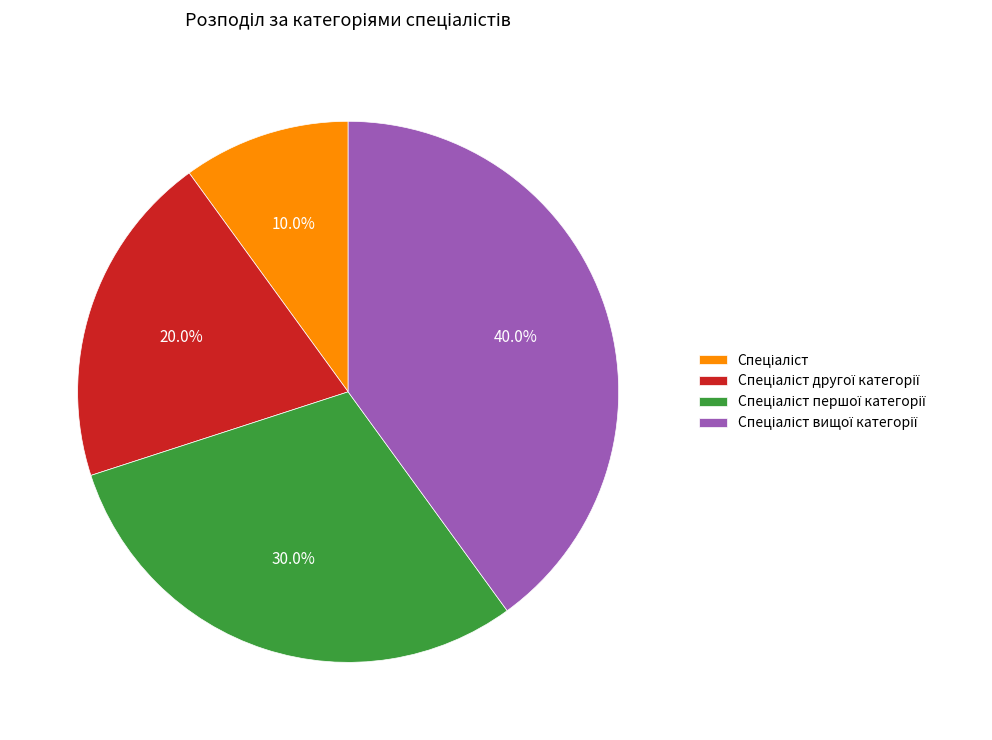

Is there a majority slice in this chart?

No